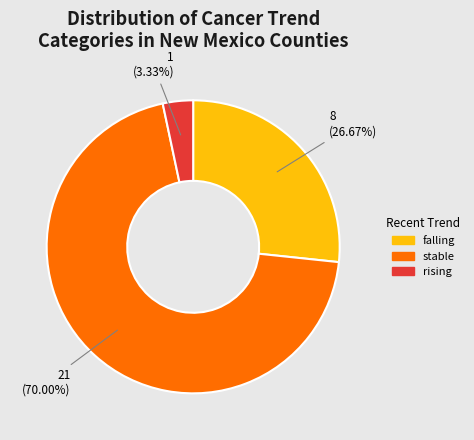

How many segments does this pie chart have?

3